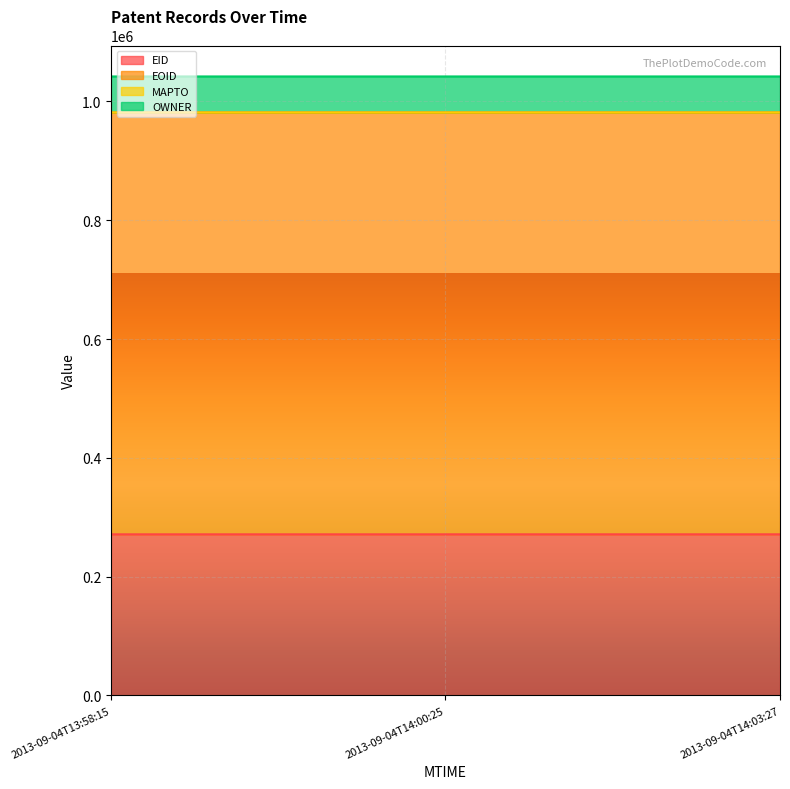

What is the highest value of the EID series?

271248